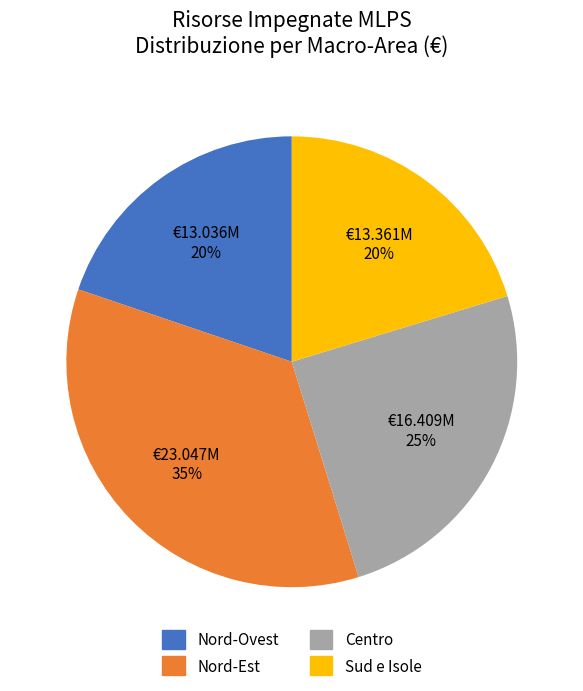

To the nearest percent, what is the average slice percentage?

25%